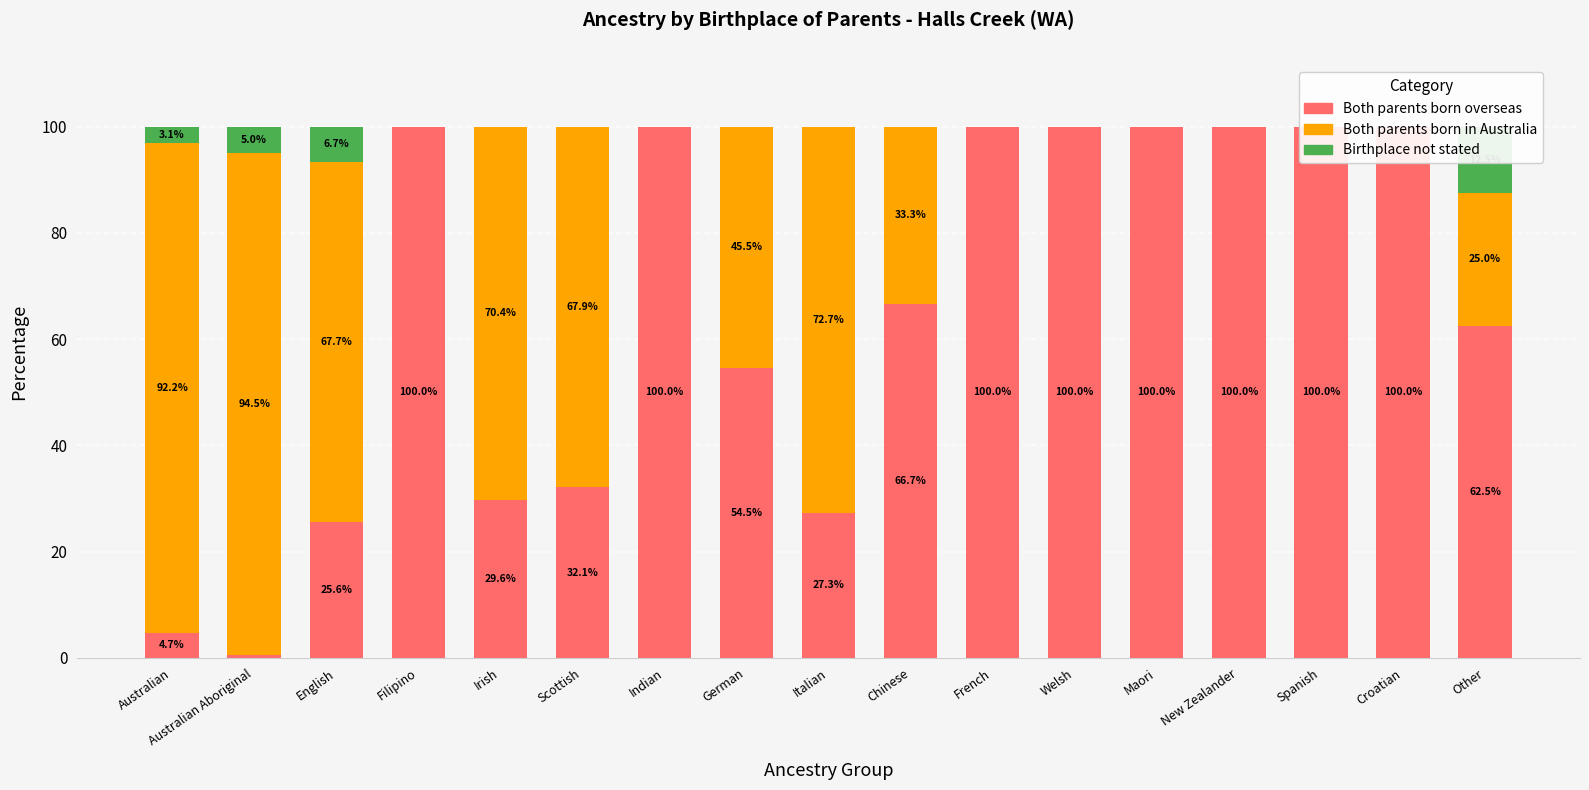

Reading left to right, extract all data points from this chart.

Both parents born overseas: 4.7	0.5	25.6	100.0	29.6	32.1	100.0	54.5	27.3	66.7	100.0	100.0	100.0	100.0	100.0	100.0	62.5
Both parents born in Australia: 92.2	94.5	67.7	0.0	70.4	67.9	0.0	45.5	72.7	33.3	0.0	0.0	0.0	0.0	0.0	0.0	25.0
Birthplace not stated: 3.1	5.0	6.7	0.0	0.0	0.0	0.0	0.0	0.0	0.0	0.0	0.0	0.0	0.0	0.0	0.0	12.5